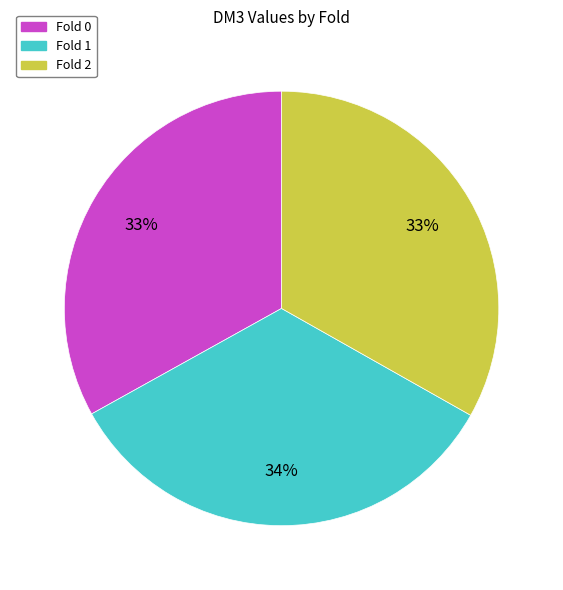

To the nearest percent, what is the average slice percentage?

33%